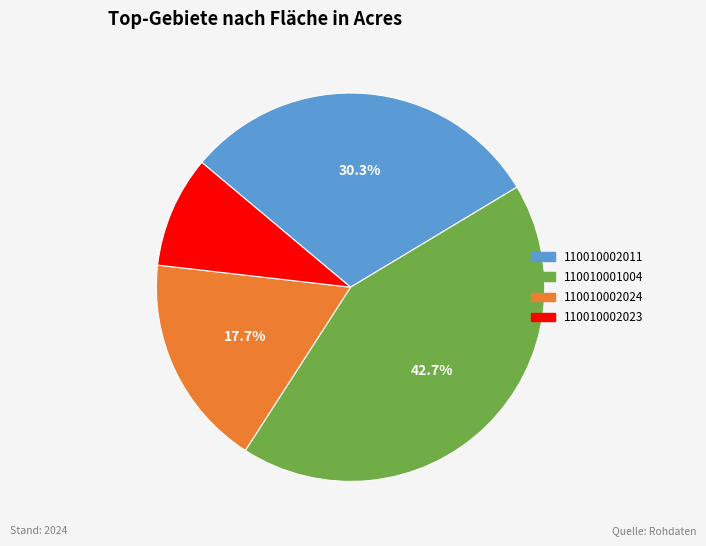

To the nearest percent, what portion does 110010002023 represent?

9%